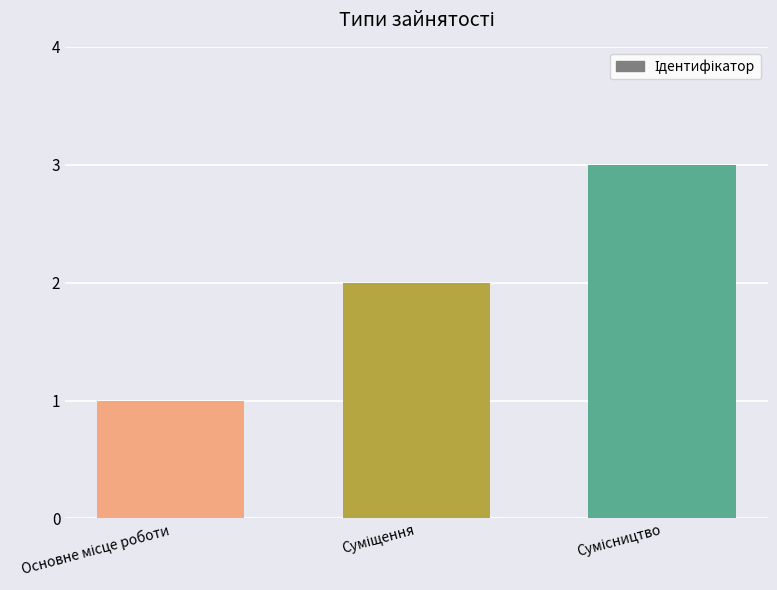

What is the maximum value shown in the chart?

3